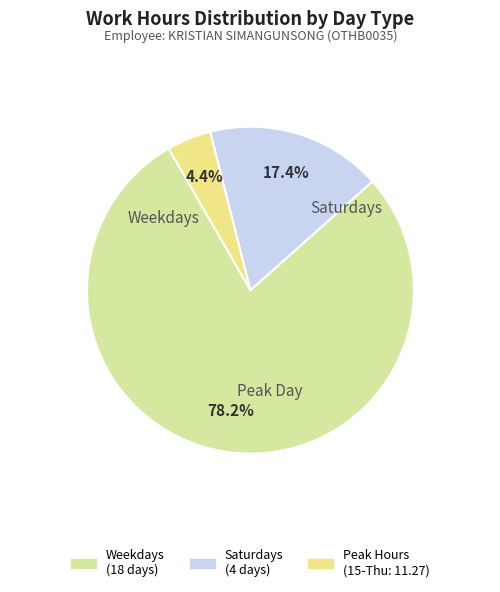

To the nearest percent, what is the average slice percentage?

33%